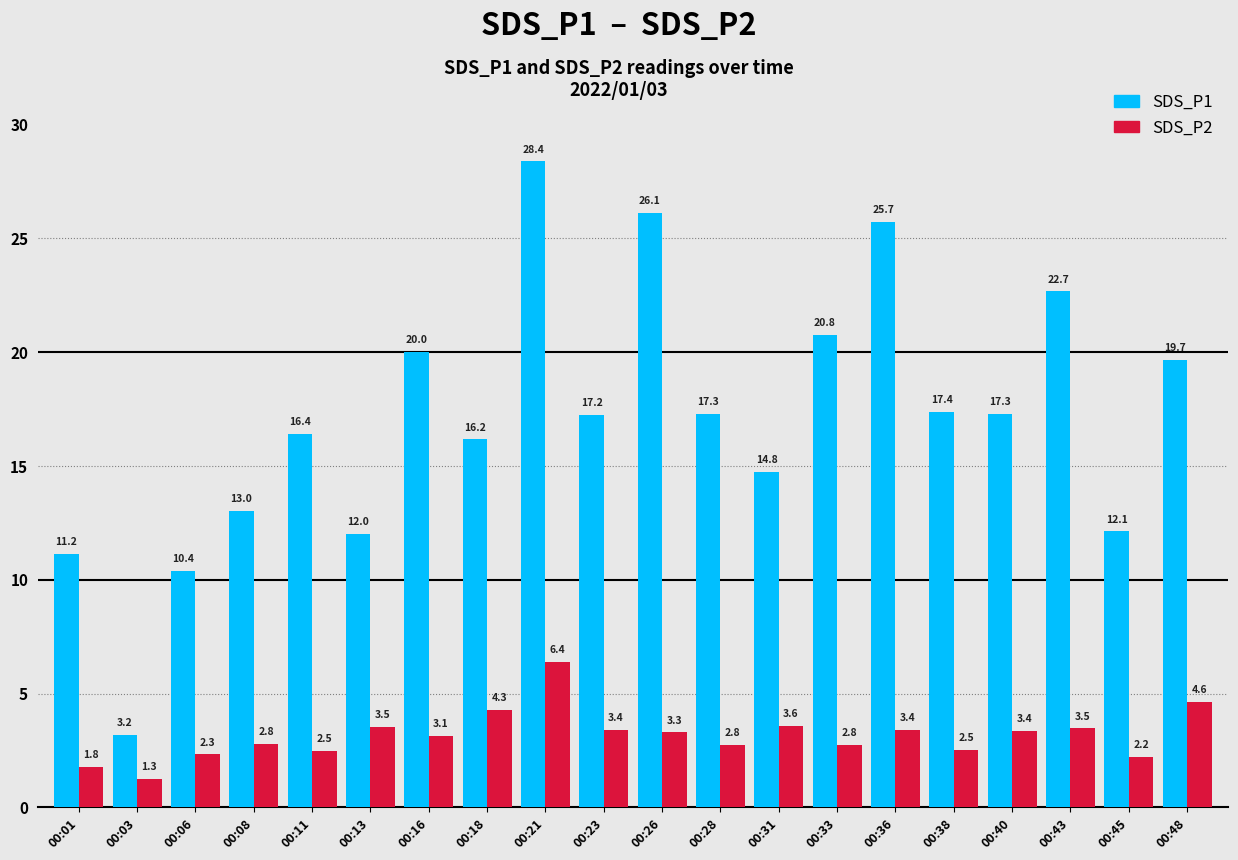

The SDS_P2 series shows 4.6 at 00:48. True or false?

True